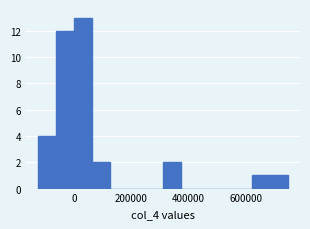

Around what value on the x-axis is the tallest bar? Give the approximate position of its centre, as read against the axis.

40000